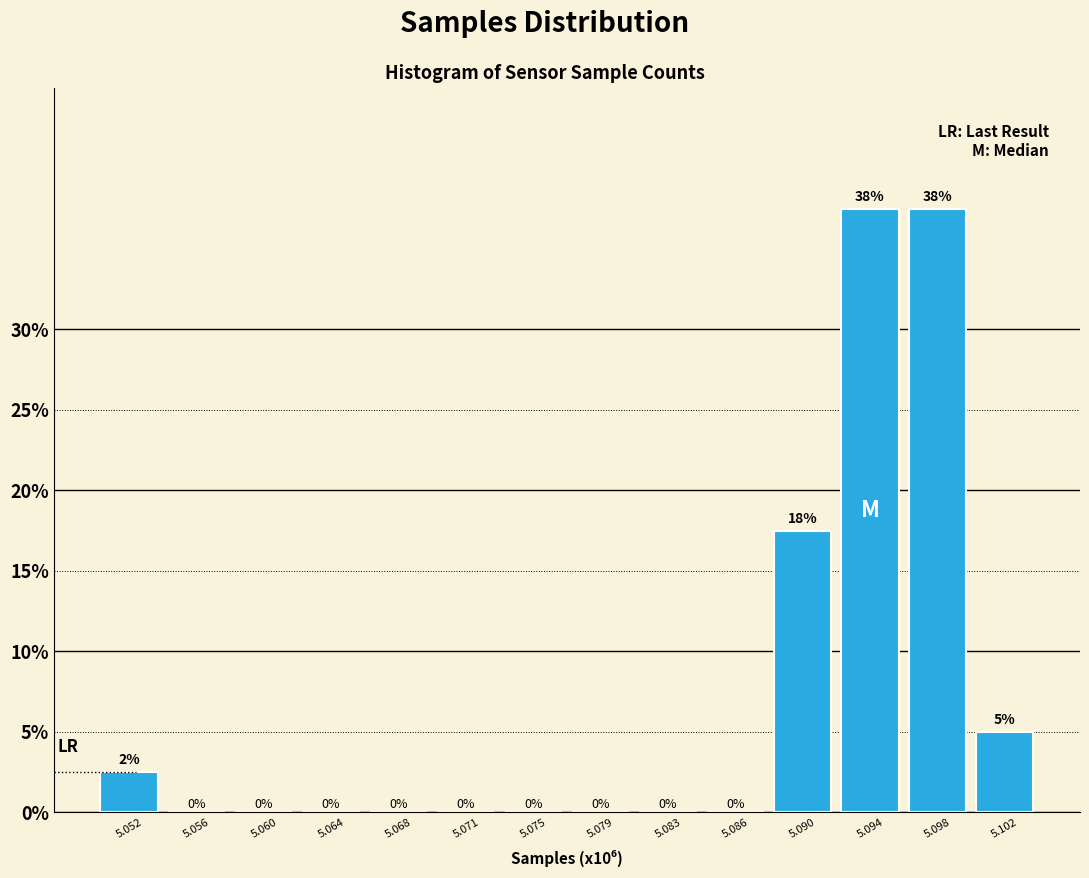

What is the change in value from 5.083 to 5.102?

+5.0